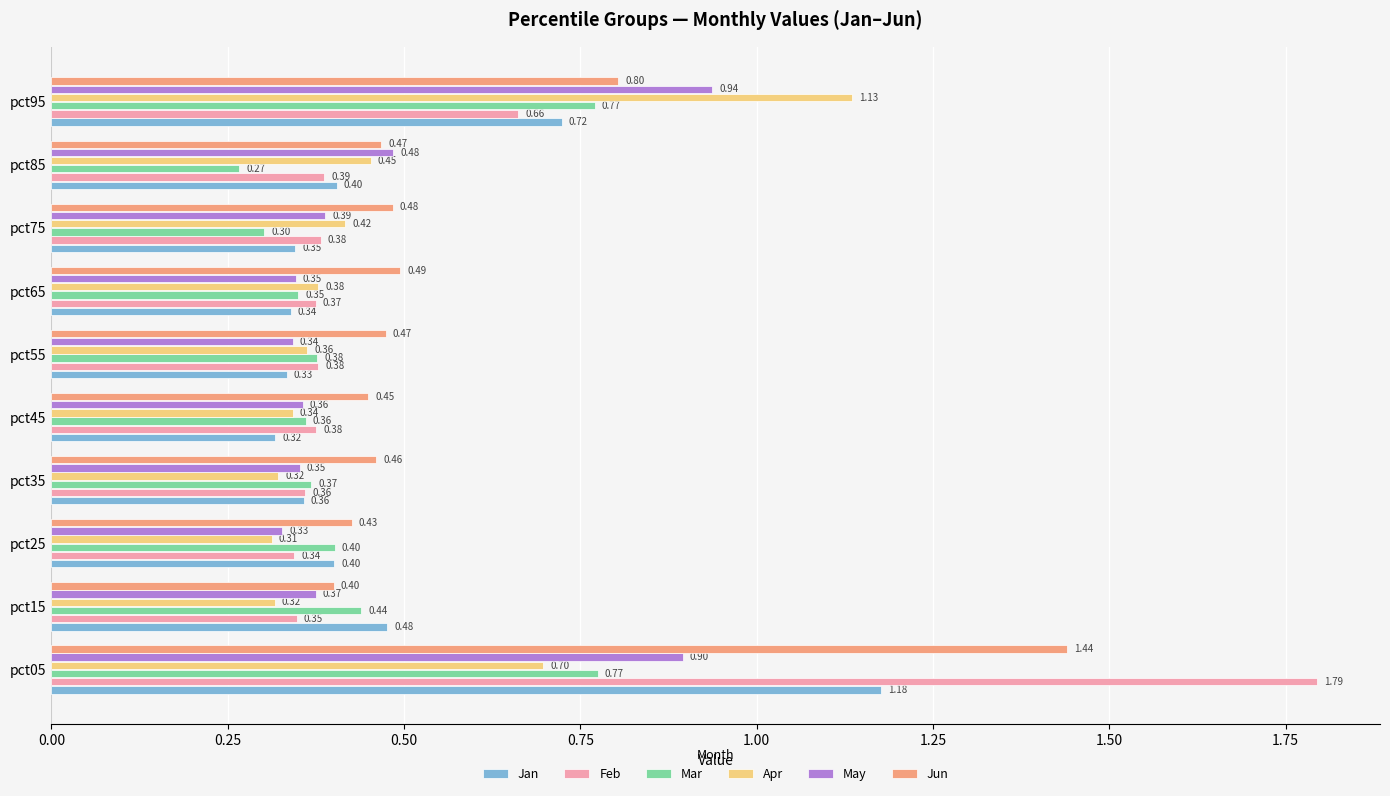

What is the difference between the second highest and minimum values in the Apr series?

0.4